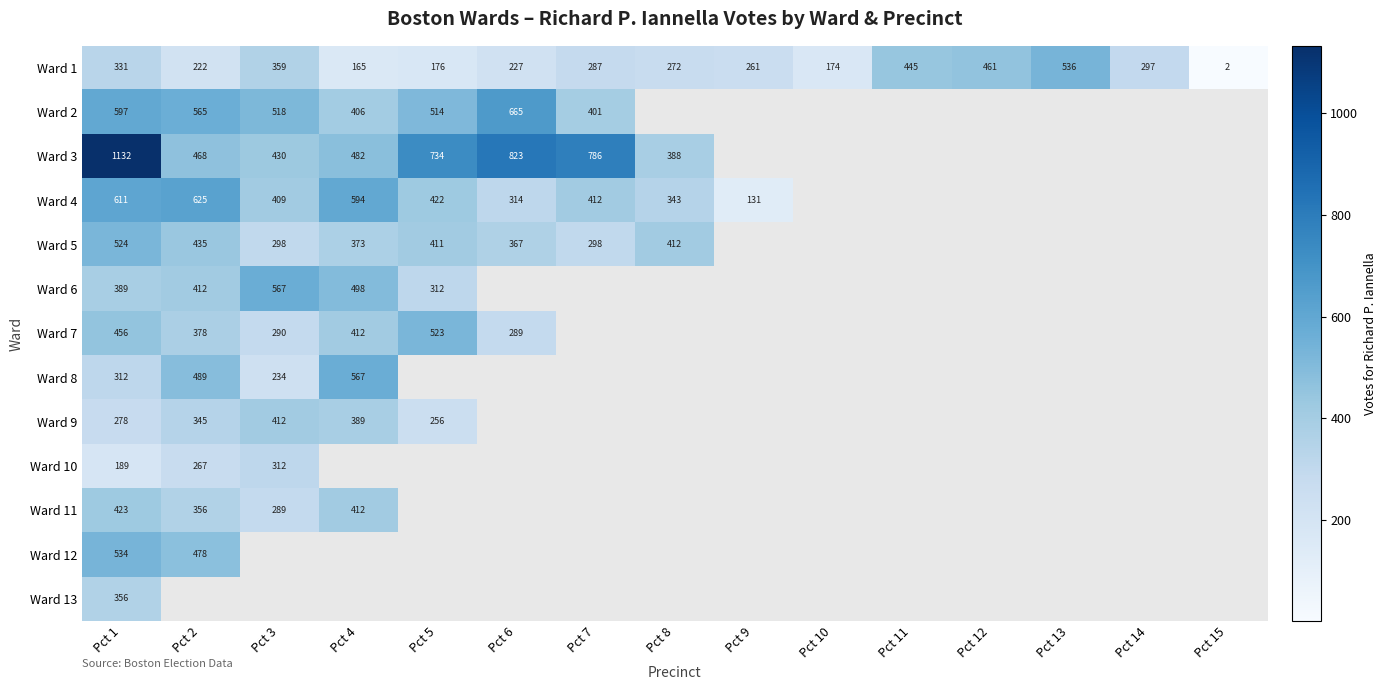

Rank the series at Pct 1 from highest to lowest value.

Ward 3, Ward 4, Ward 2, Ward 12, Ward 5, Ward 7, Ward 11, Ward 6, Ward 13, Ward 1, Ward 8, Ward 9, Ward 10